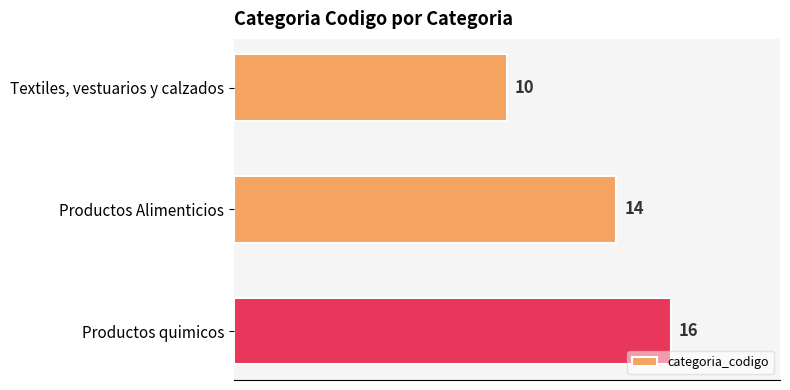

What is the maximum value shown in the chart?

16